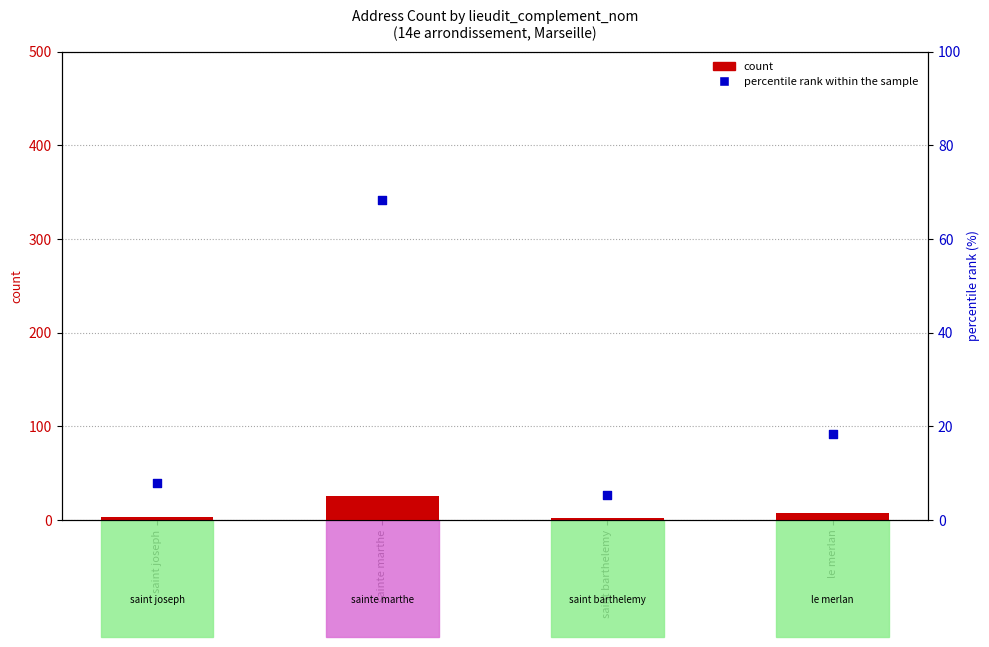

Which series reaches the minimum Y coordinate?

count